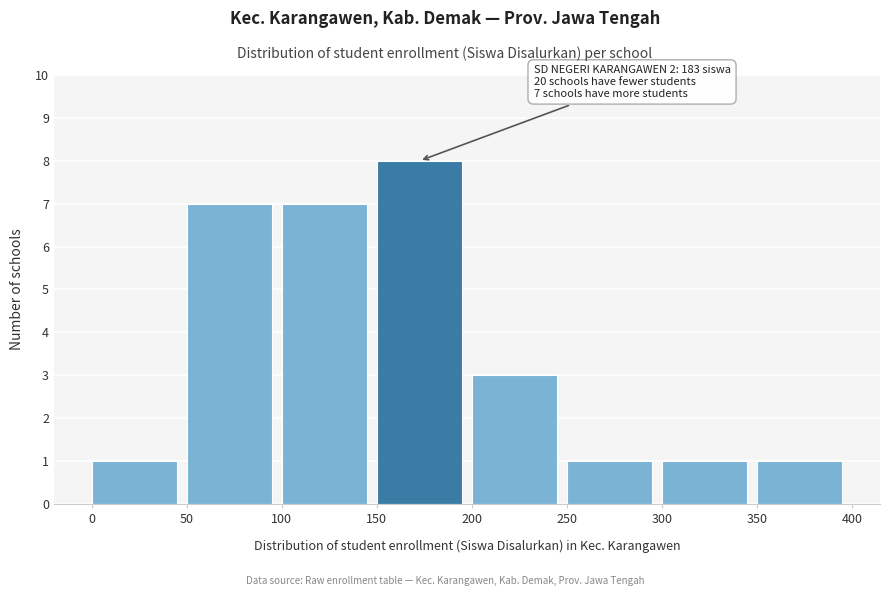

Which range on the x-axis has the tallest bar?

150 to 200